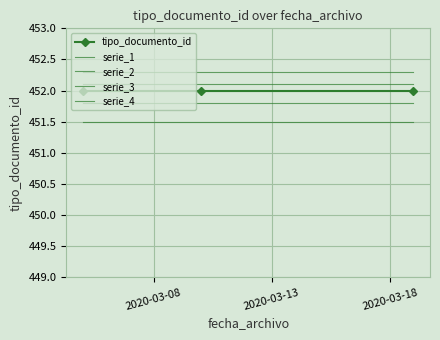

What is the maximum value for serie_3?

452.1